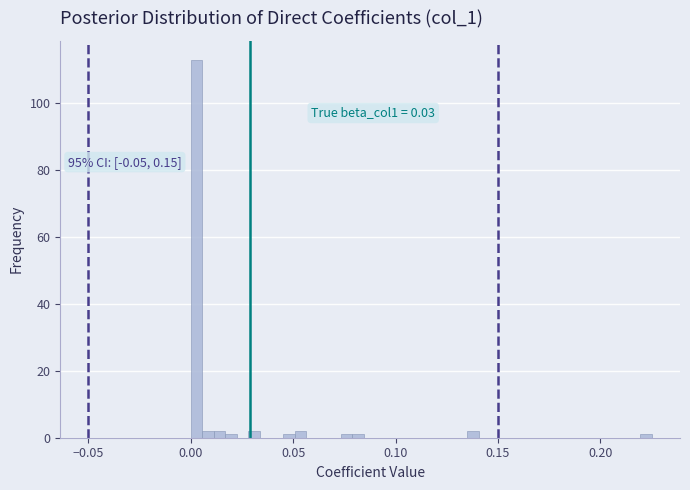

Around what value on the x-axis is the tallest bar? Give the approximate position of its centre, as read against the axis.

0.005